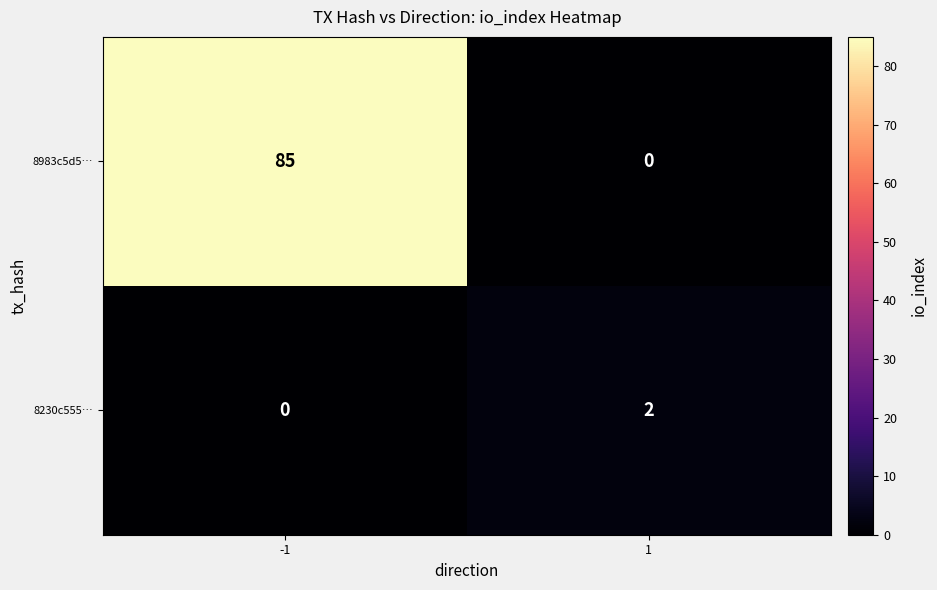

List the series in order of their overall mean, highest first.

8983c5d5…, 8230c555…